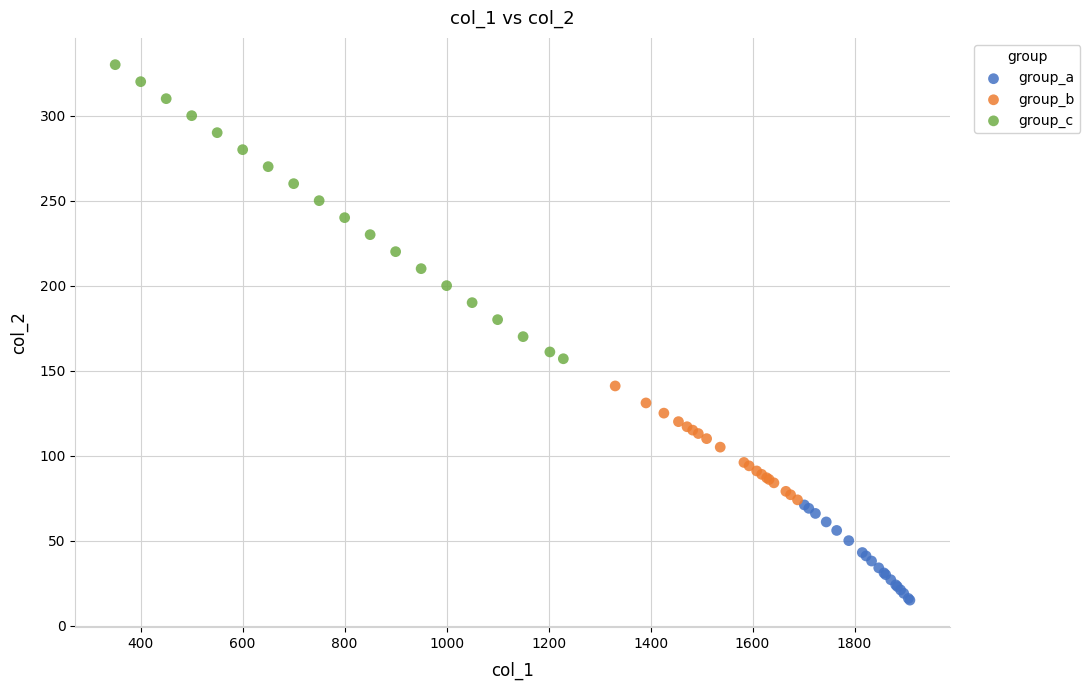

Which series has the widest spread of Y values?

group_c